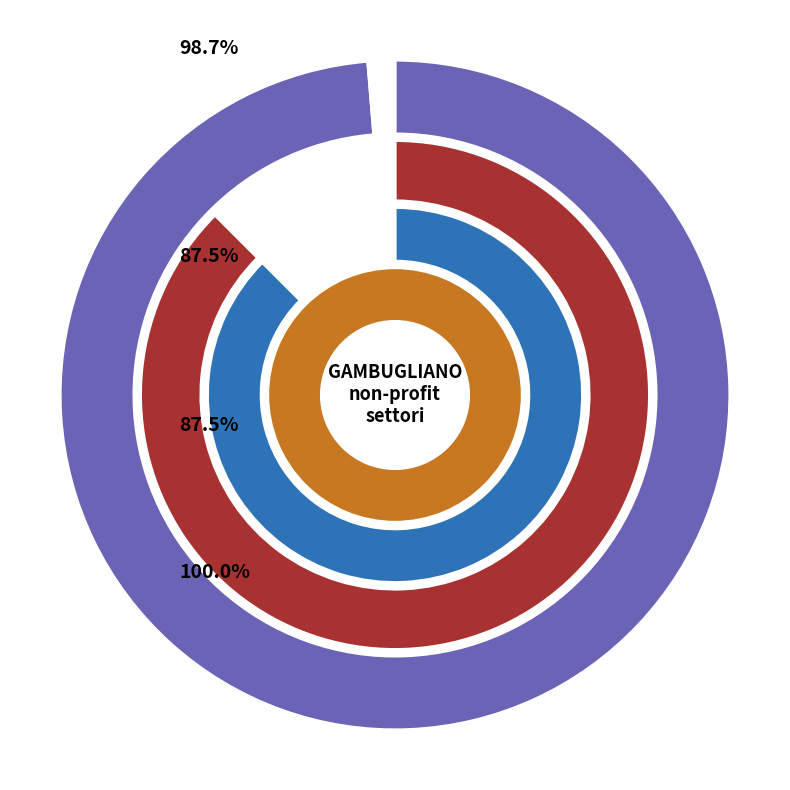

To the nearest percent, what is the combined percentage of cultura, sport e ricreazione and filantropia e promozione del volontariato?

100%